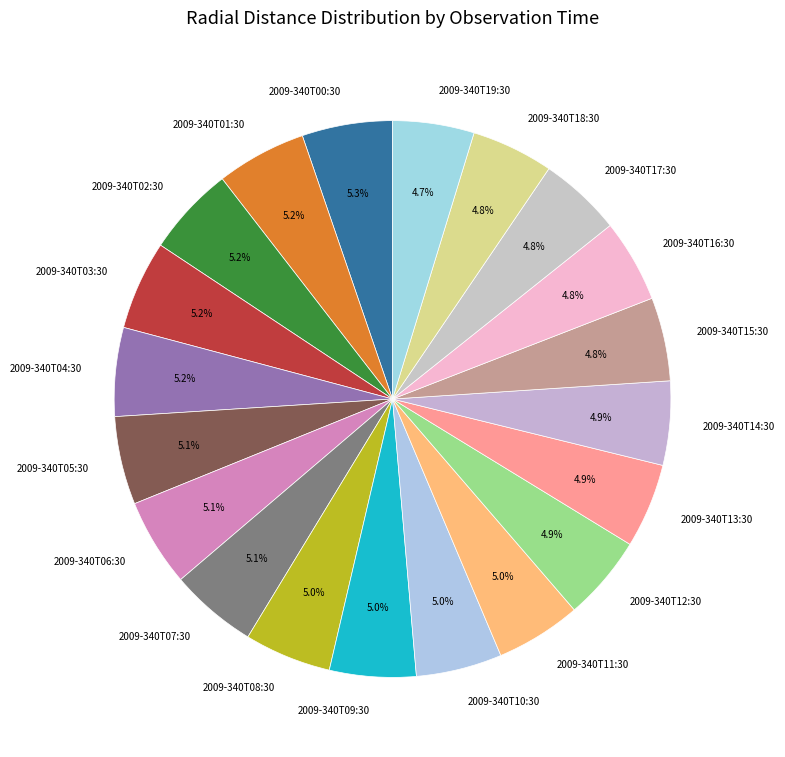

Is there a majority slice in this chart?

No